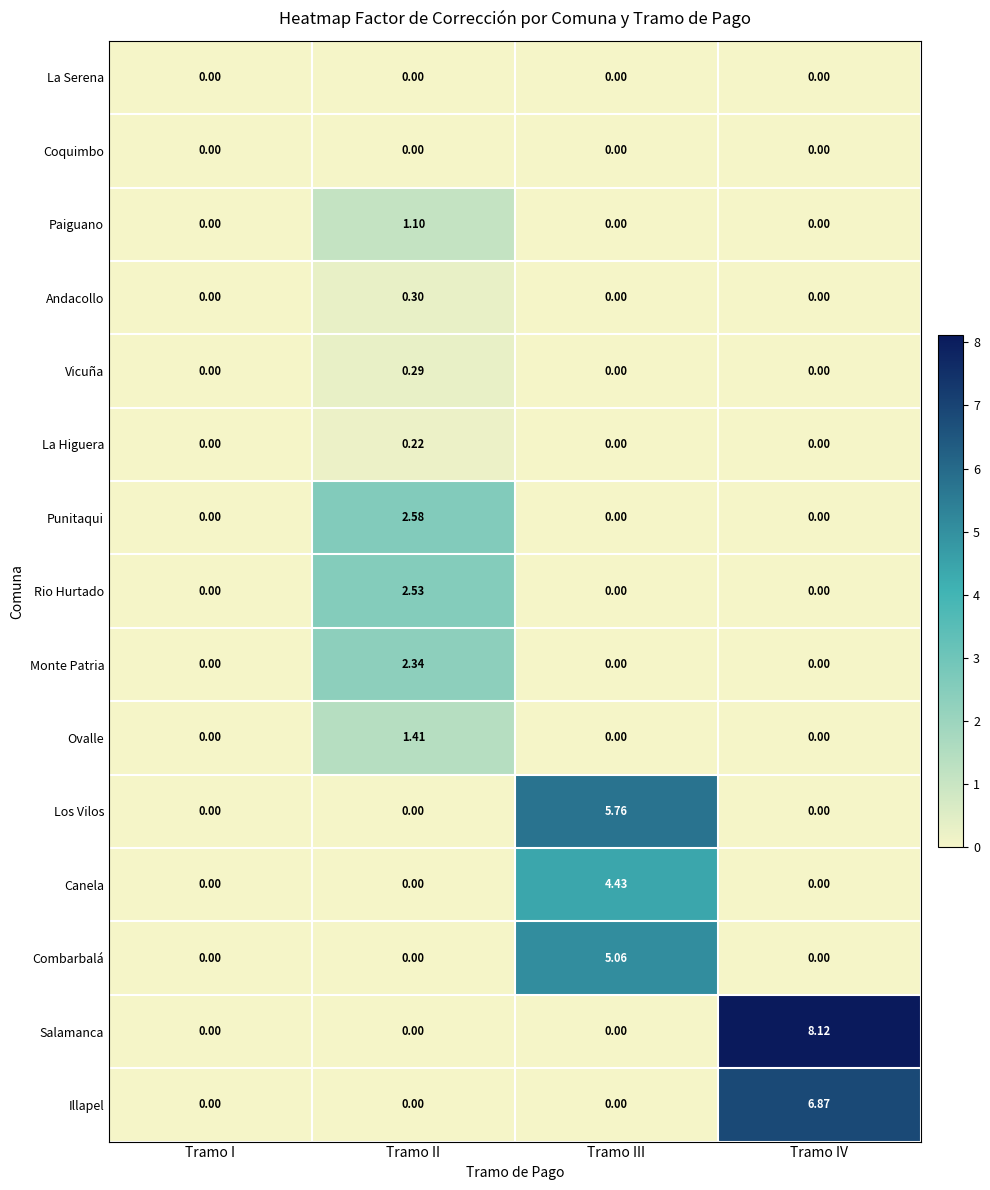

At which label does Vicuña reach its peak?

Tramo II